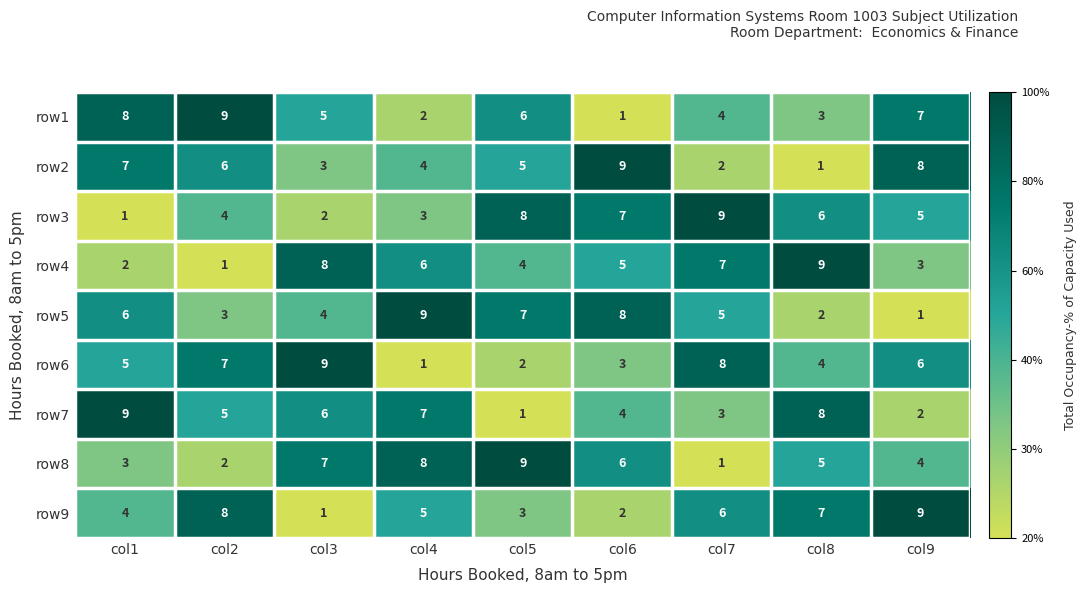

What is the highest value of the row8 series?

9